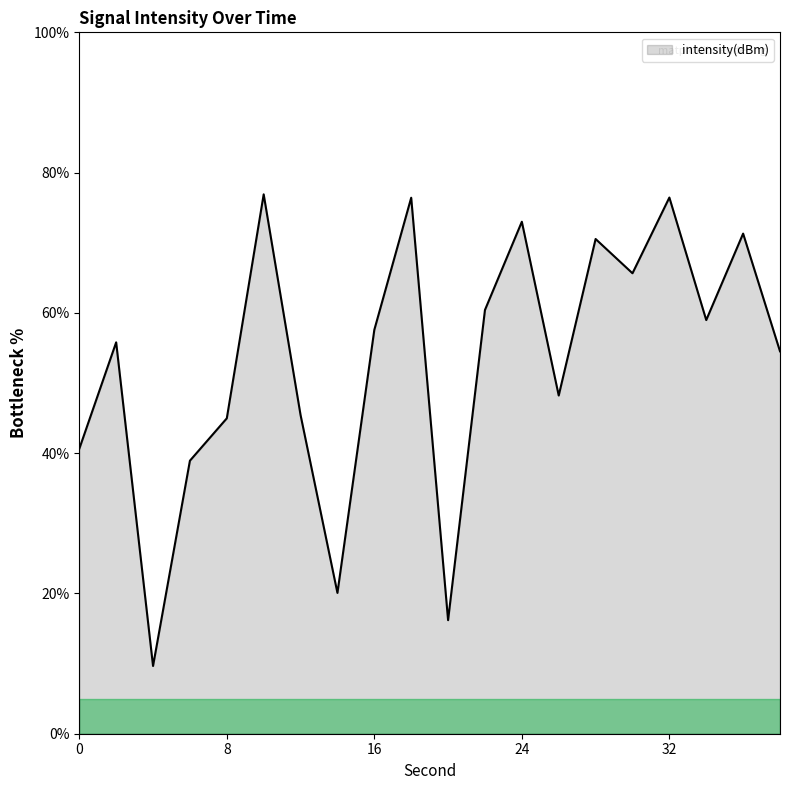

What is the minimum value shown in the chart?

9.7